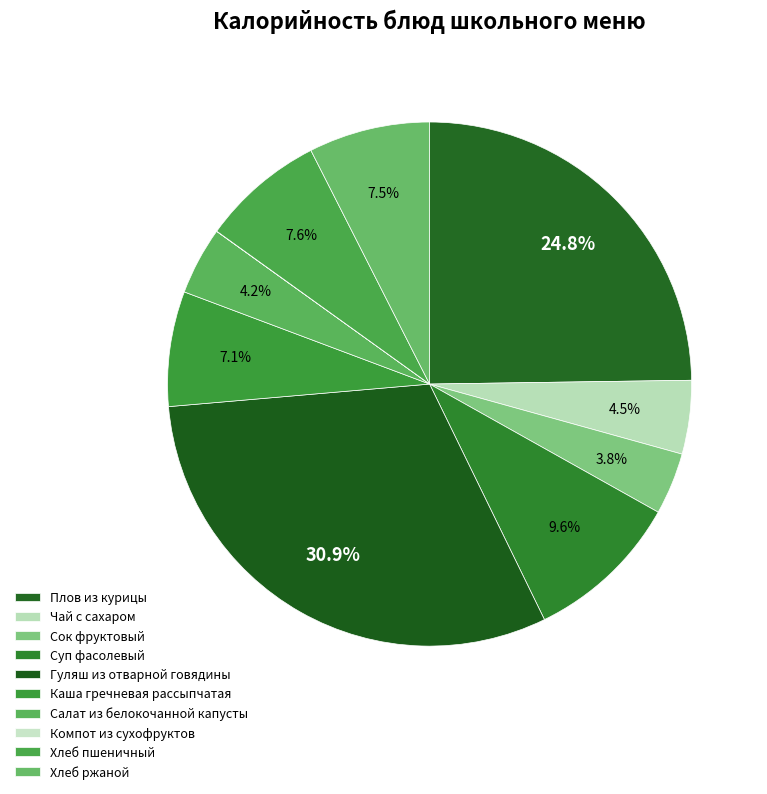

What percentage do Гуляш из отварной говядины and Сок фруктовый together represent?

34.7%